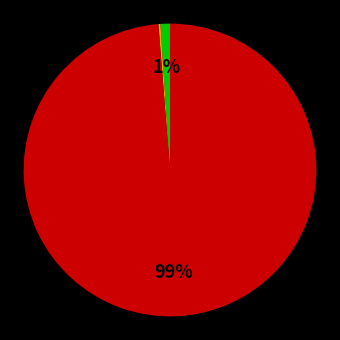

To the nearest percent, what is the difference between the largest and smallest slice percentages?

99%